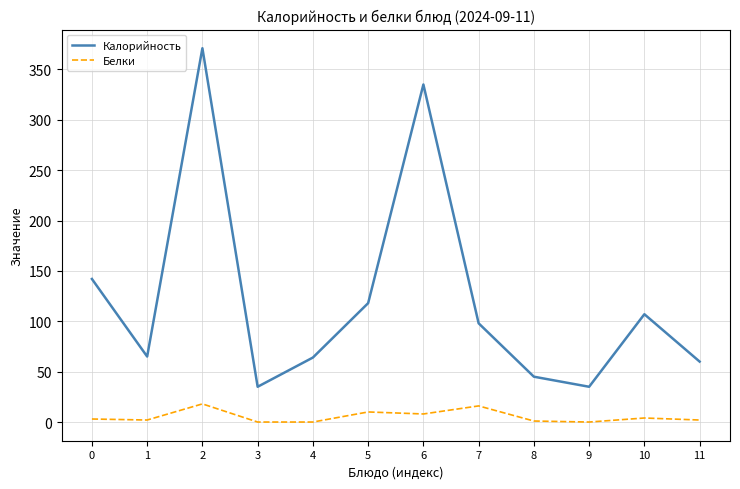

What is the sum of all Калорийность values?

1475